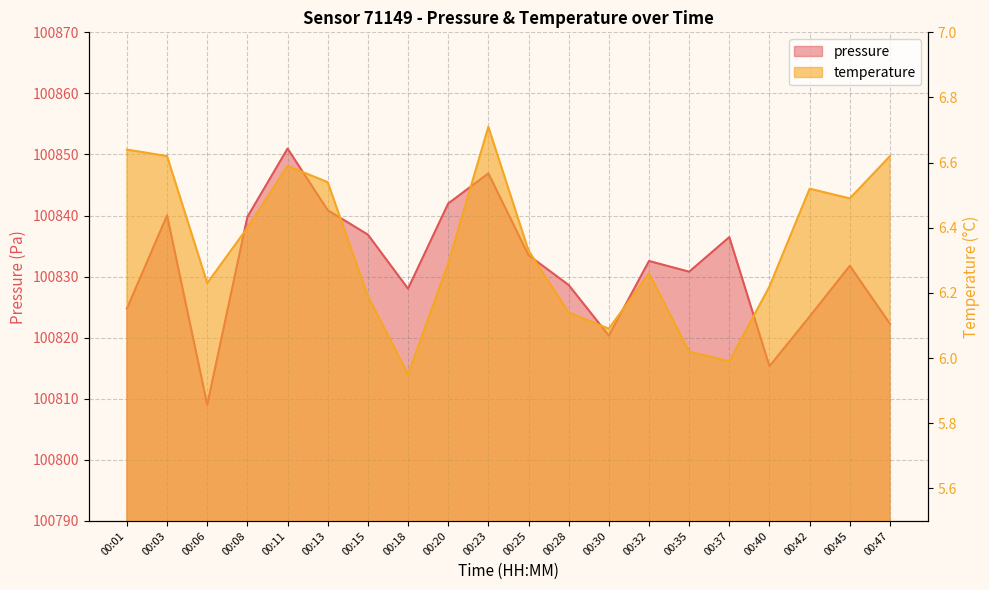

Count the number of categories in the chart.

20